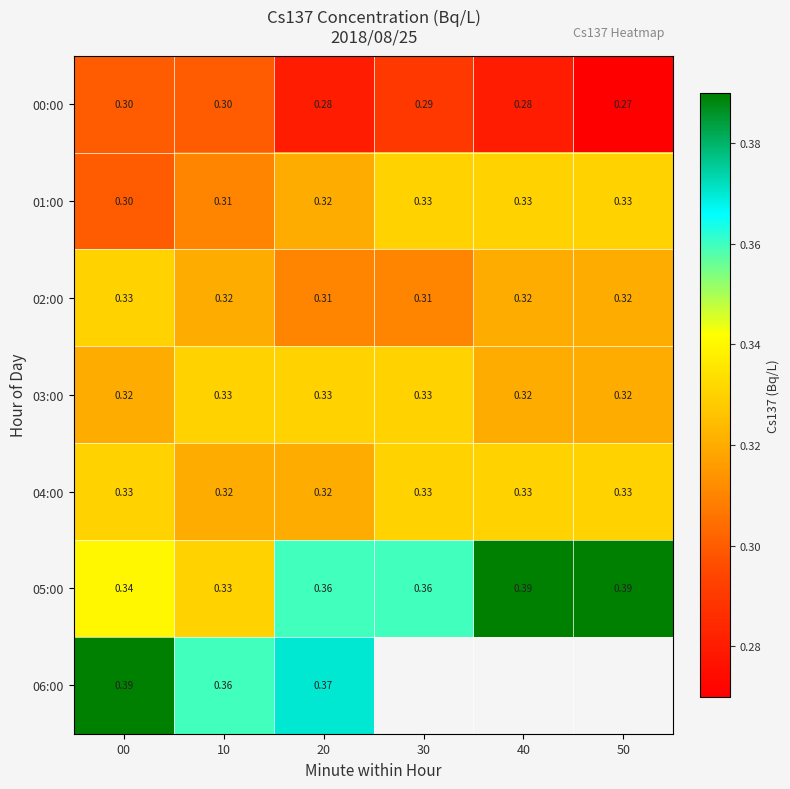

What is the approximate value of 01:00 at 50?

0.3